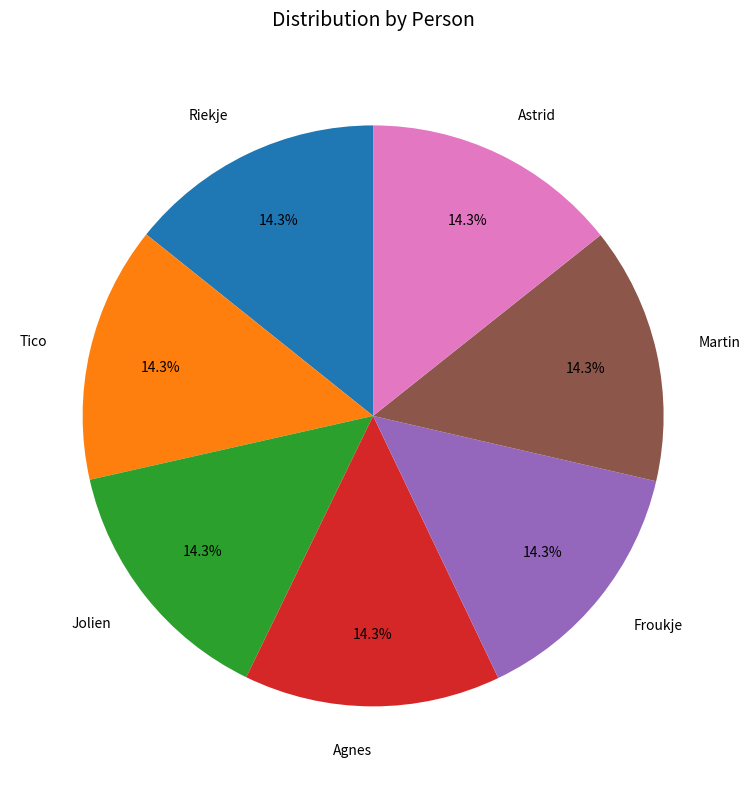

Is there any slice that represents more than half of the pie?

No